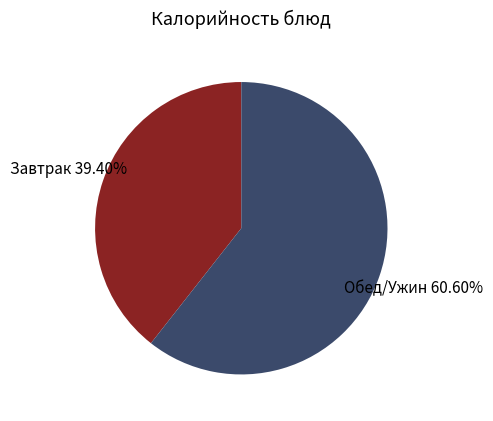

Is there any slice that represents more than half of the pie?

Yes